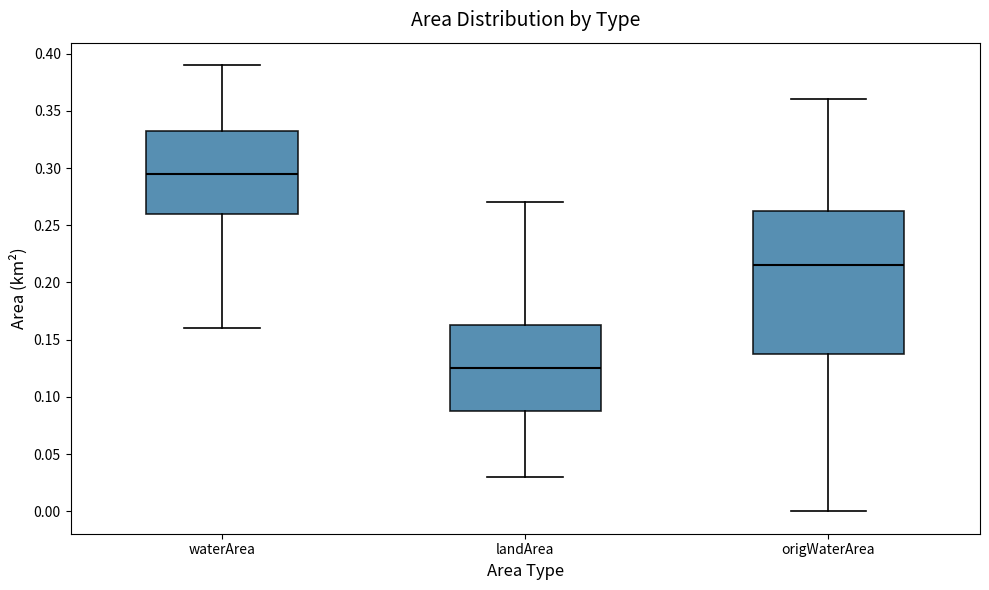

Where is the upper edge of the box for waterArea on the y-axis? The values are not printed on the chart, so give them approximately, as read against the axis.

0.335